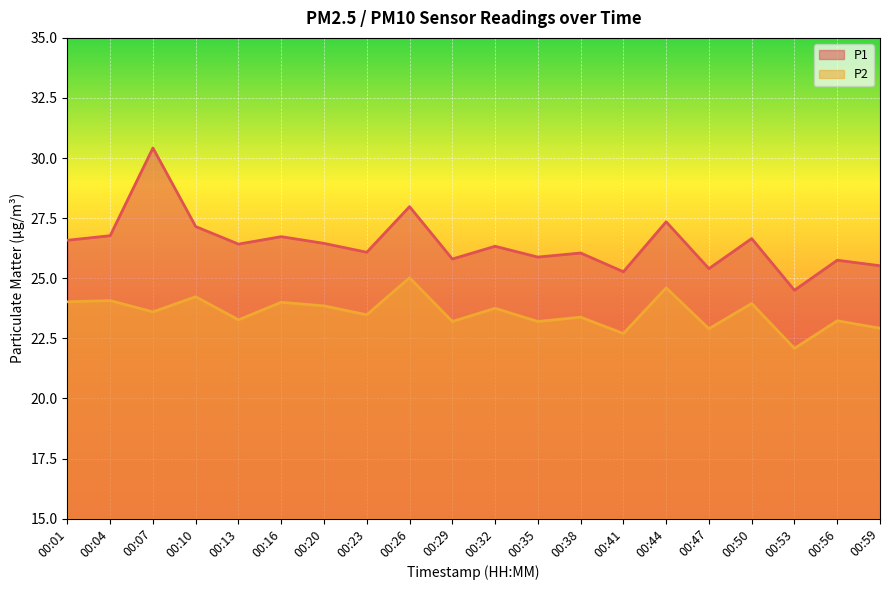

How many lines are shown in the chart?

2